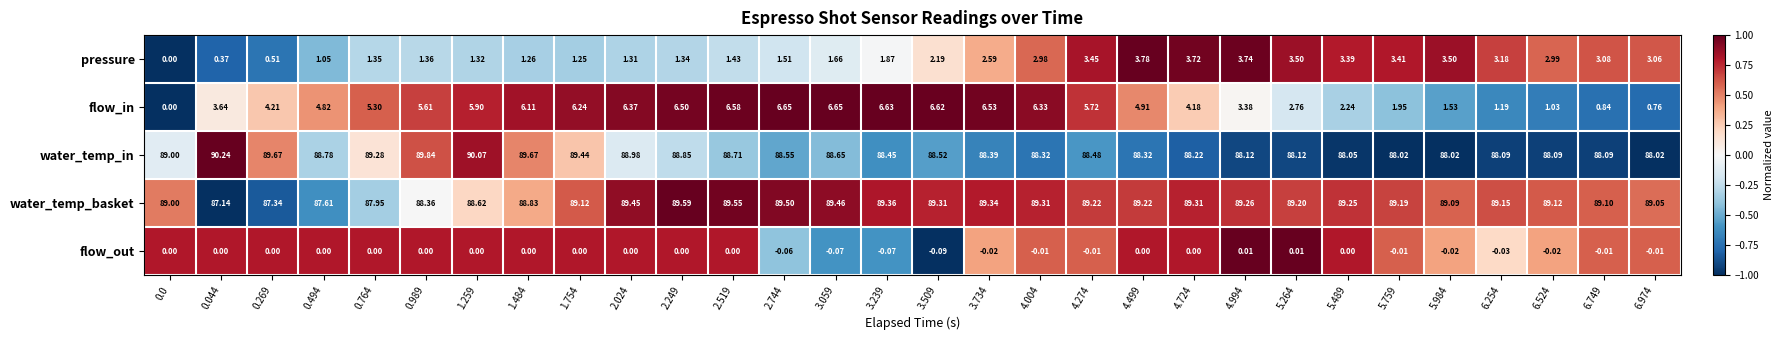

Which series has the widest spread of values?

flow_in